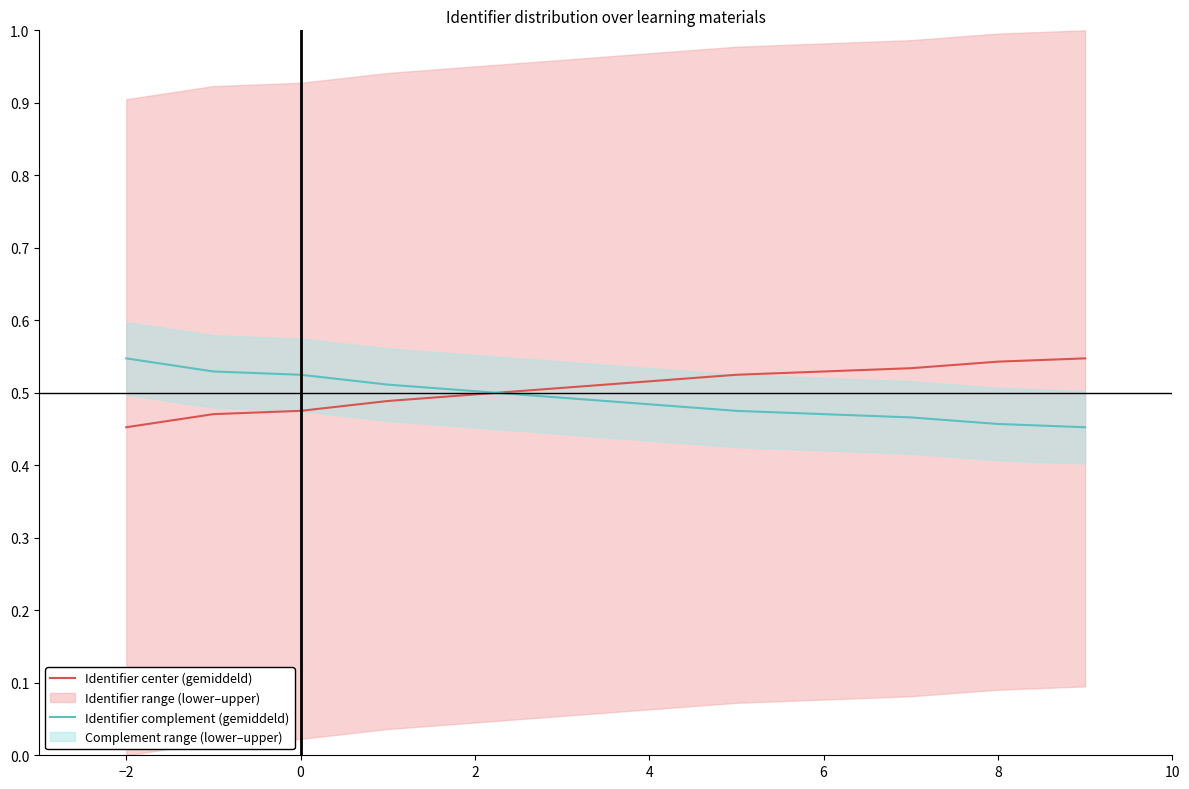

The value of Identifier complement (gemiddeld) at −2 is 0.7. True or false?

False